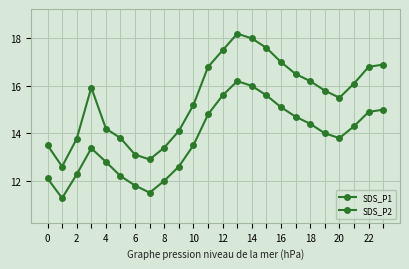

How many lines are shown in the chart?

2